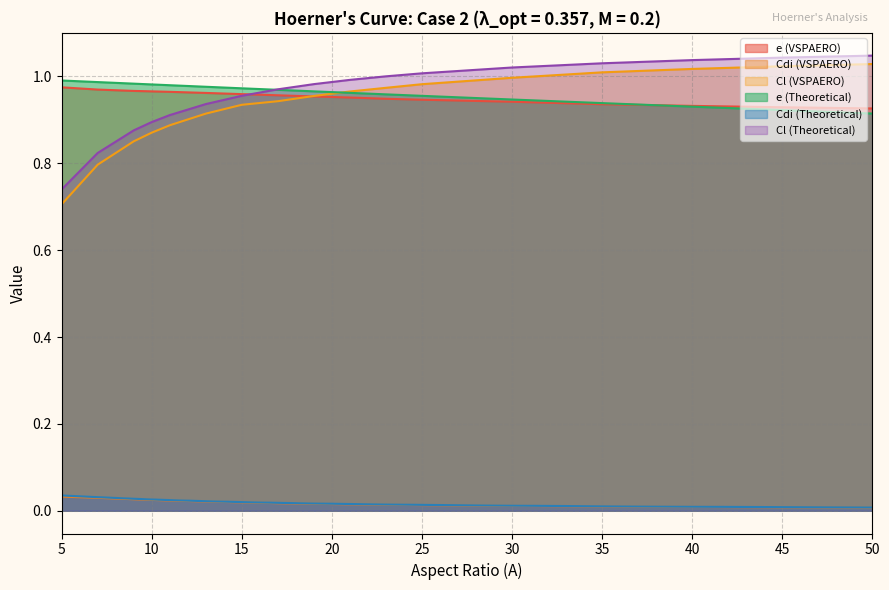

Which series has the largest total across all categories?

e (Theoretical)